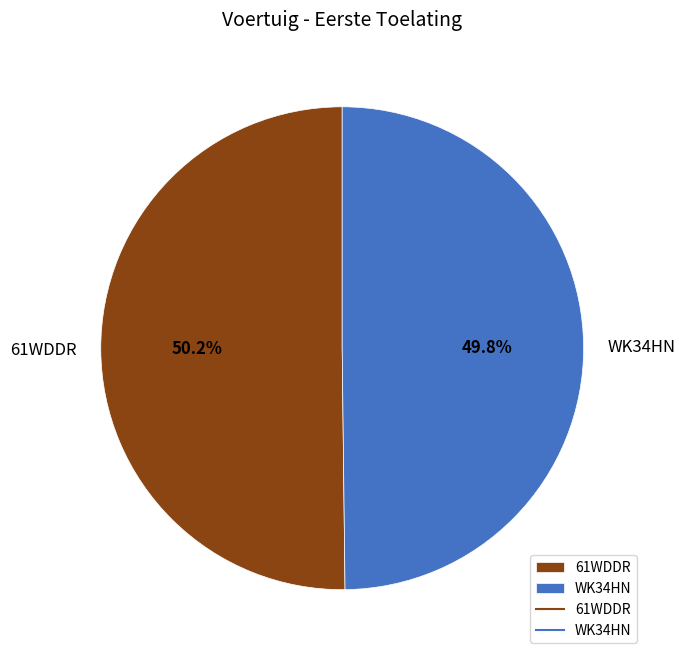

To the nearest percent, what percentage of the pie is 61WDDR?

50%